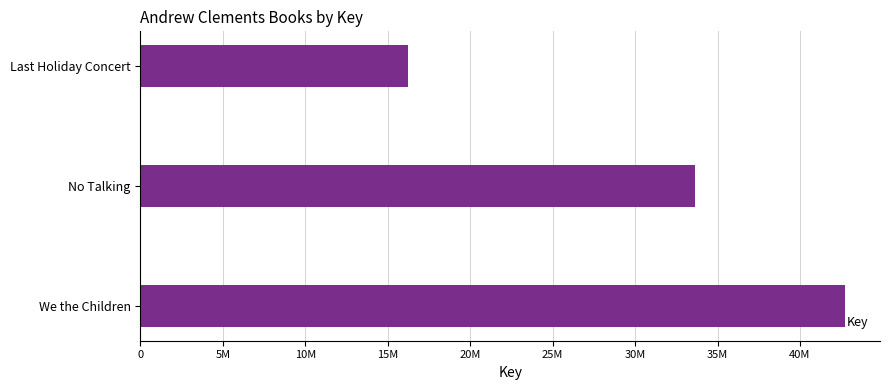

Are the bars horizontal?

Yes